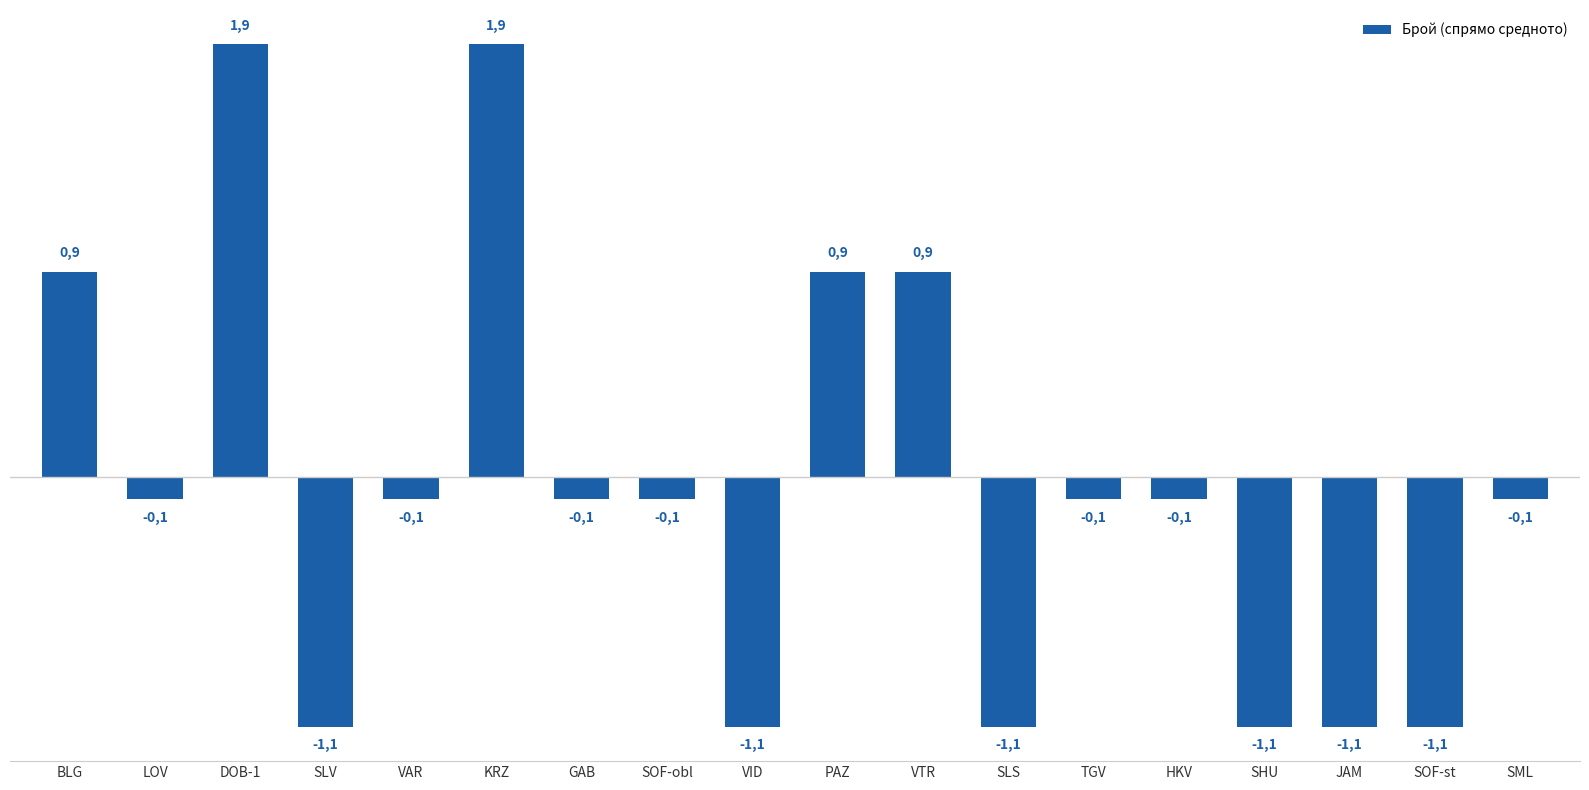

Are the bars horizontal?

No